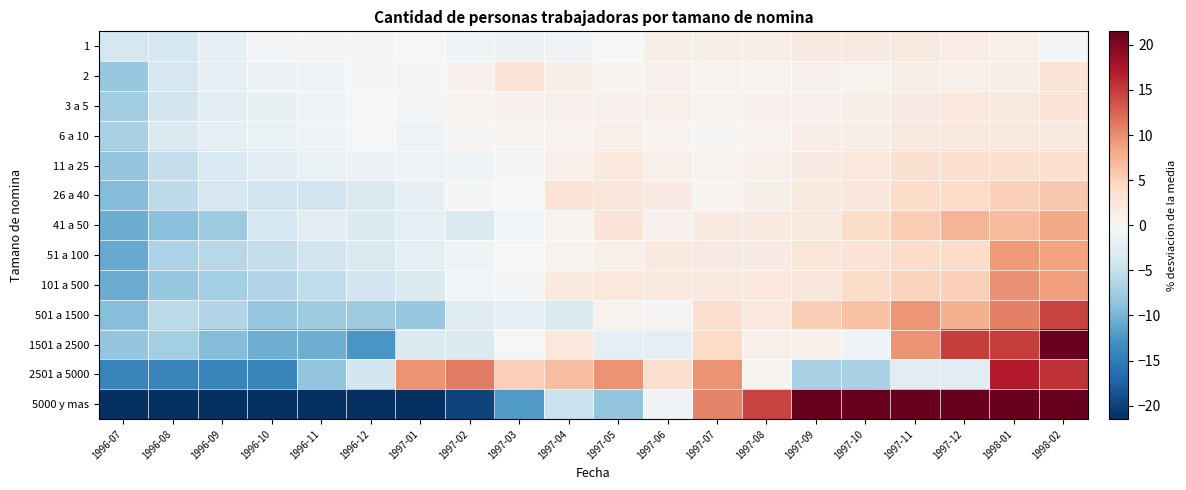

Which series has the widest spread of values?

5000 y mas